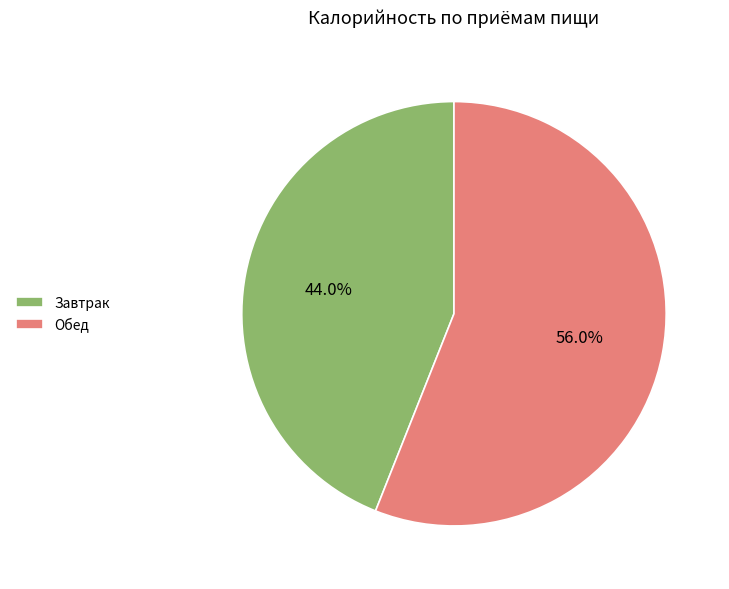

Between Обед and Завтрак, which is larger?

Обед